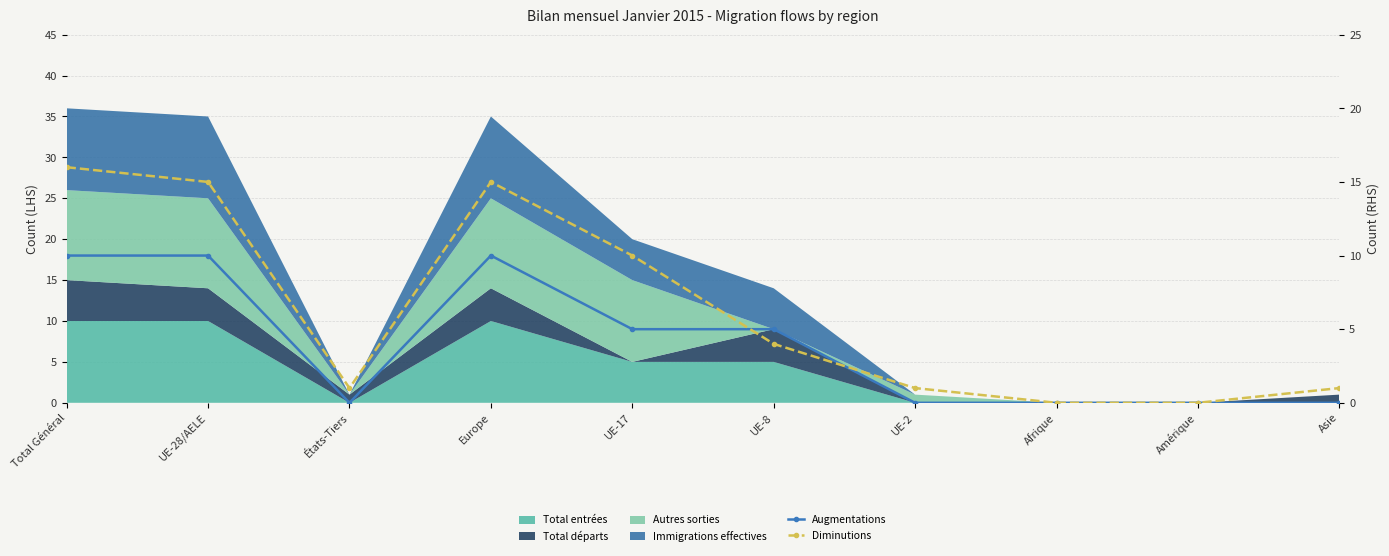

What is the difference between the Augmentations values at UE-17 and UE-2?

5